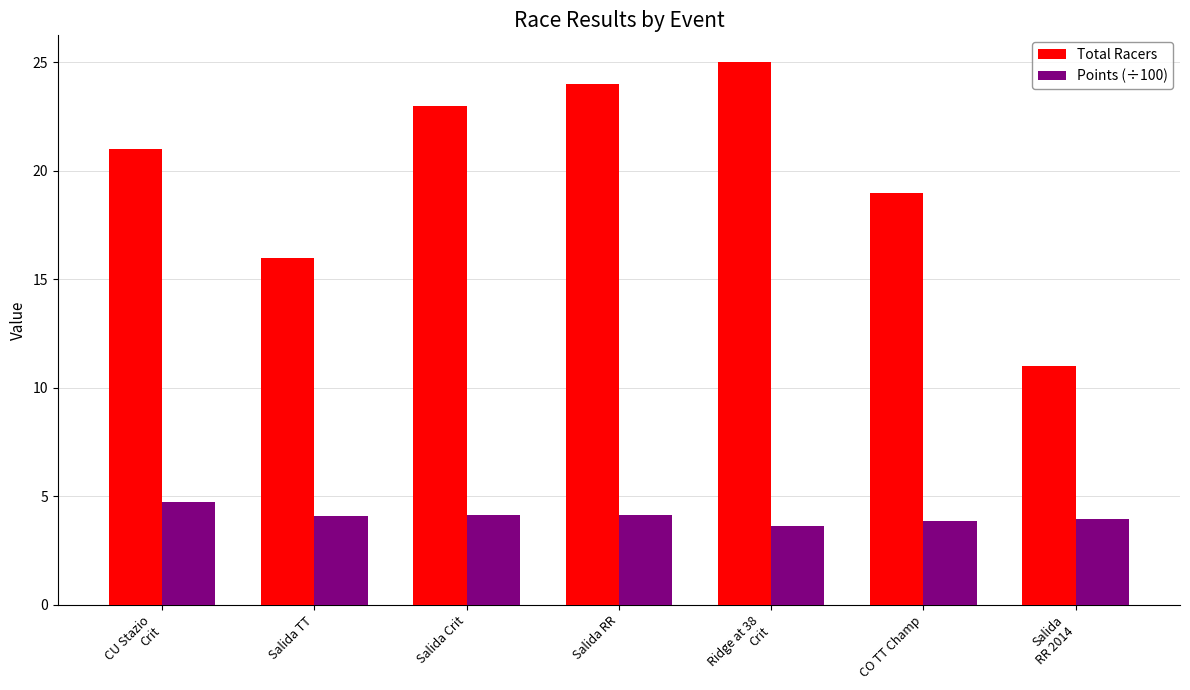

What is the highest value of the Total Racers series?

25.0